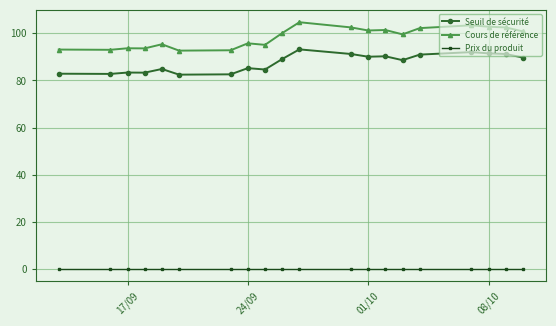

What is the maximum value shown in the chart?

104.7